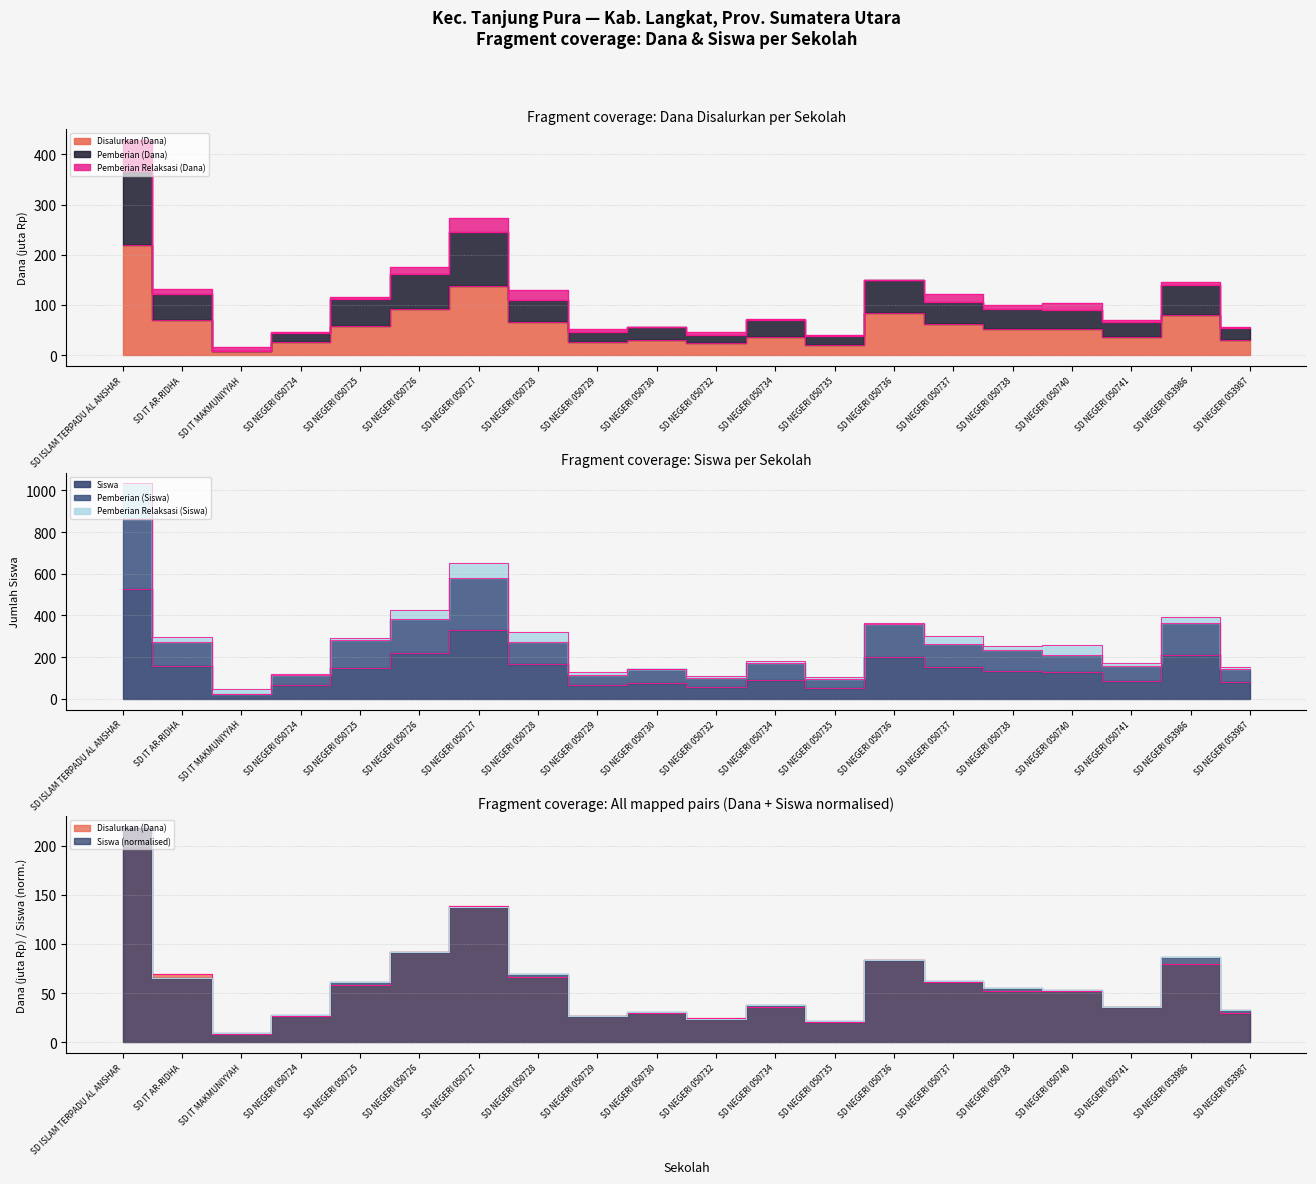

Which series has the largest total across all categories?

Pemberian (Siswa)